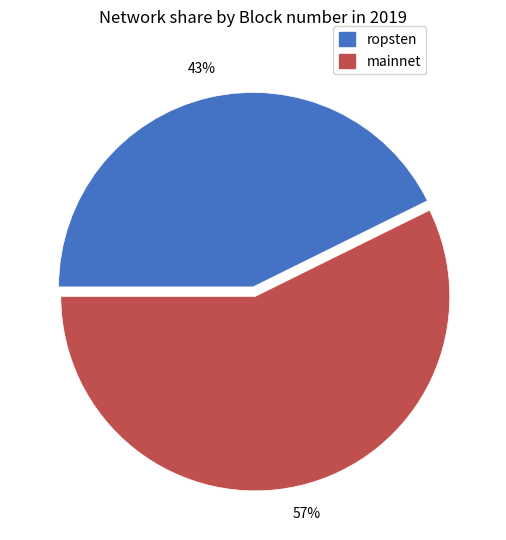

Is there a majority slice in this chart?

Yes